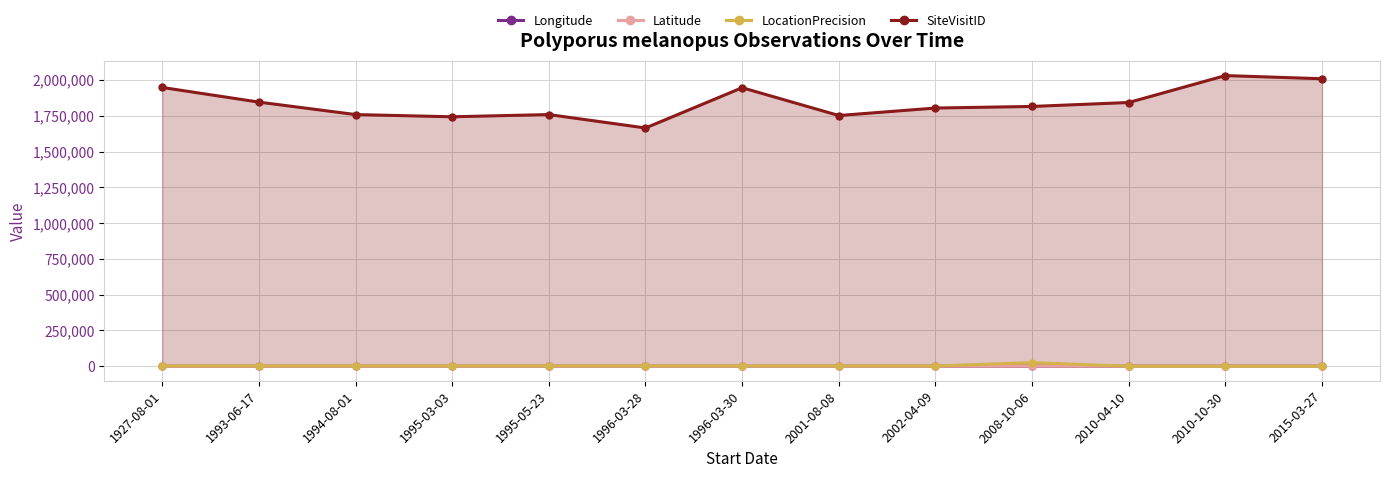

What is the difference between the highest and lowest values at 1927-08-01?

1947557.9